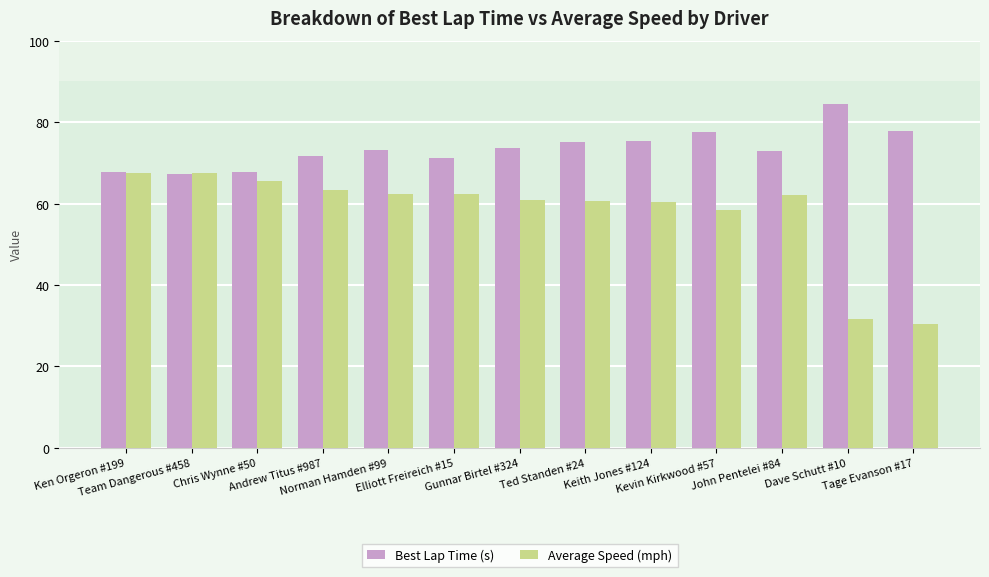

List the series in order of their peak value, highest first.

Best Lap Time (s), Average Speed (mph)